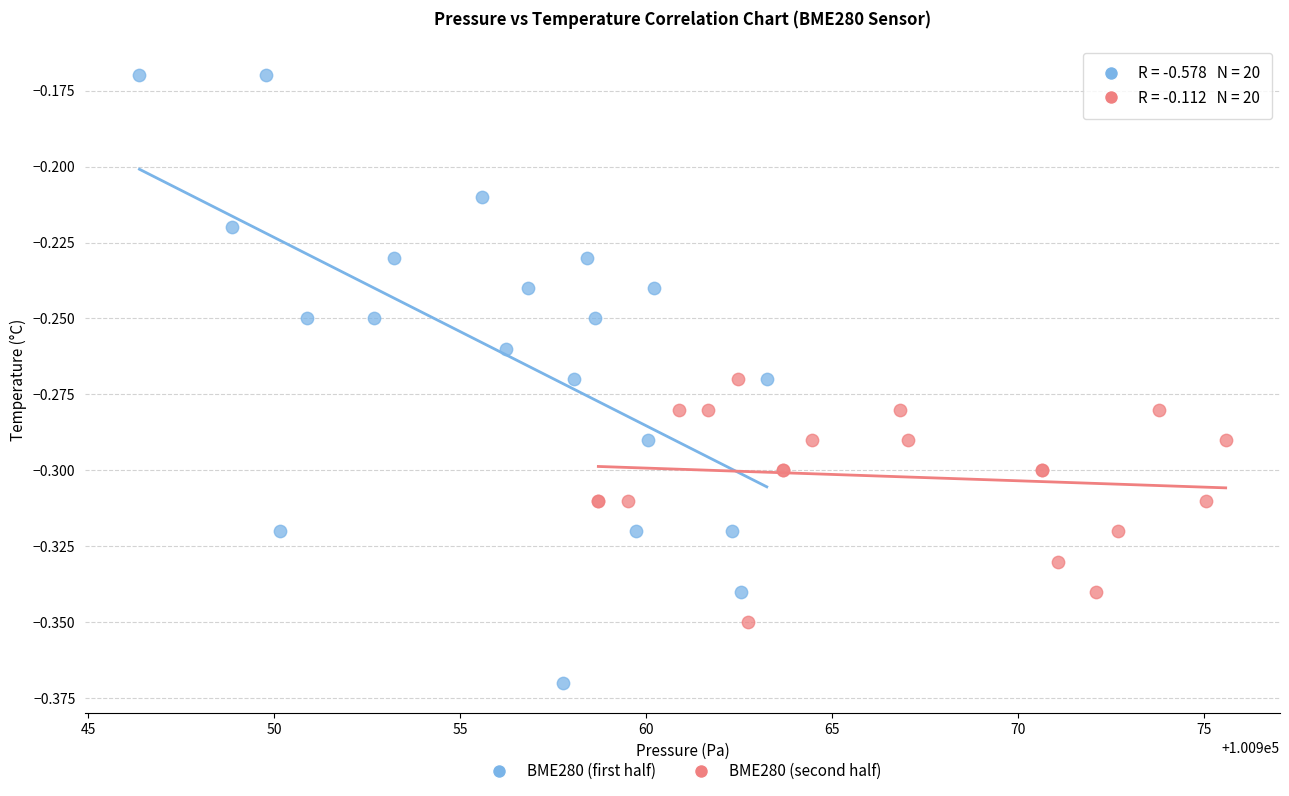

Which series contains the lowest Y value?

BME280 (first half)